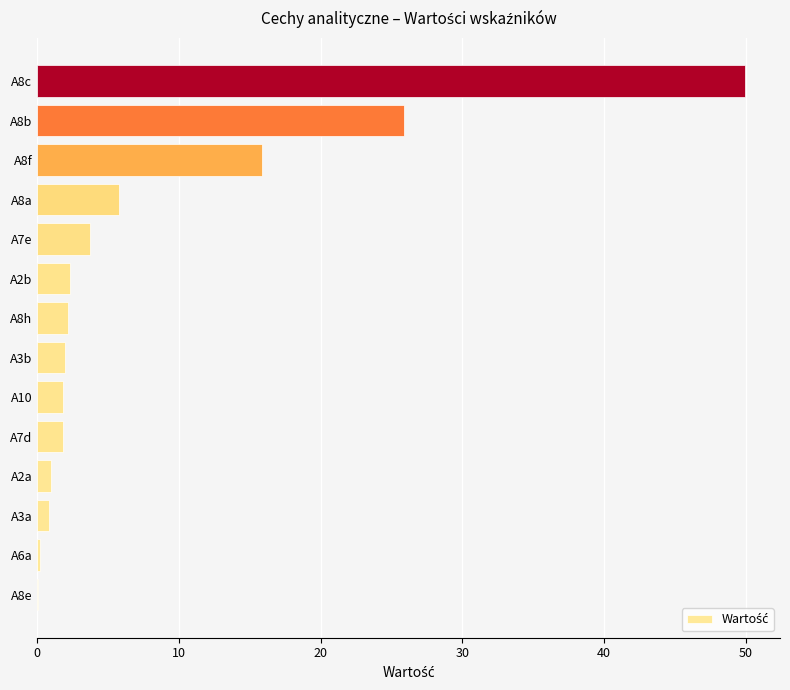

What is the sum of all values?

113.3